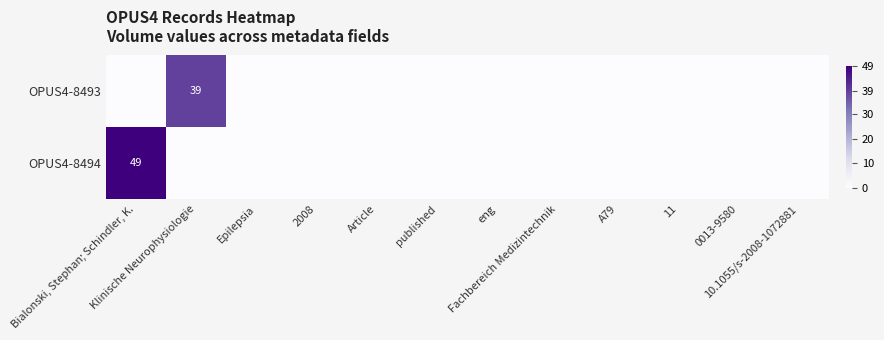

The value of OPUS4-8493 at eng is 0. True or false?

True